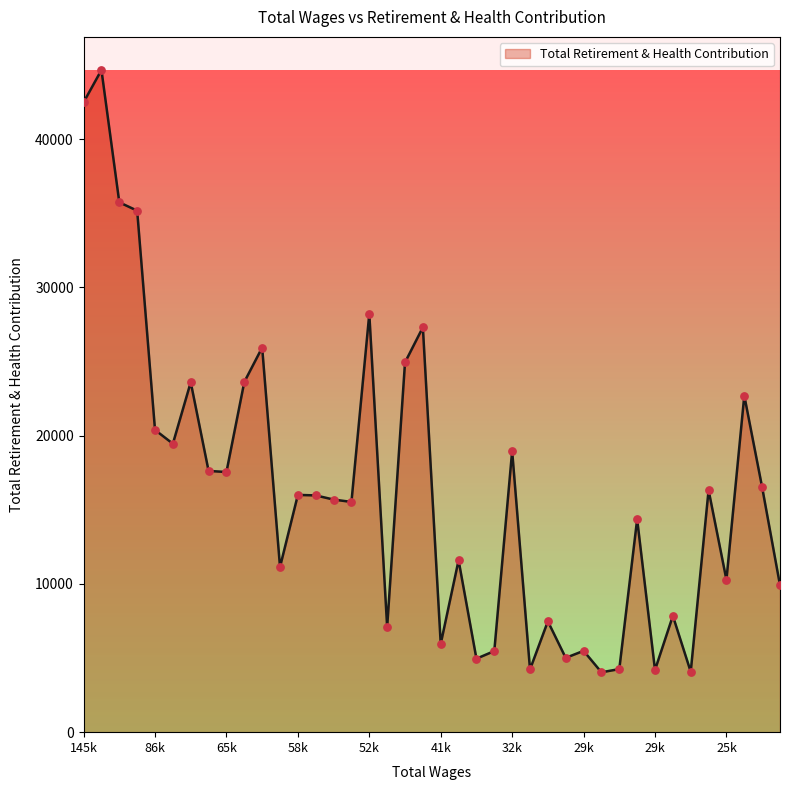

What is the minimum value shown in the chart?

4039